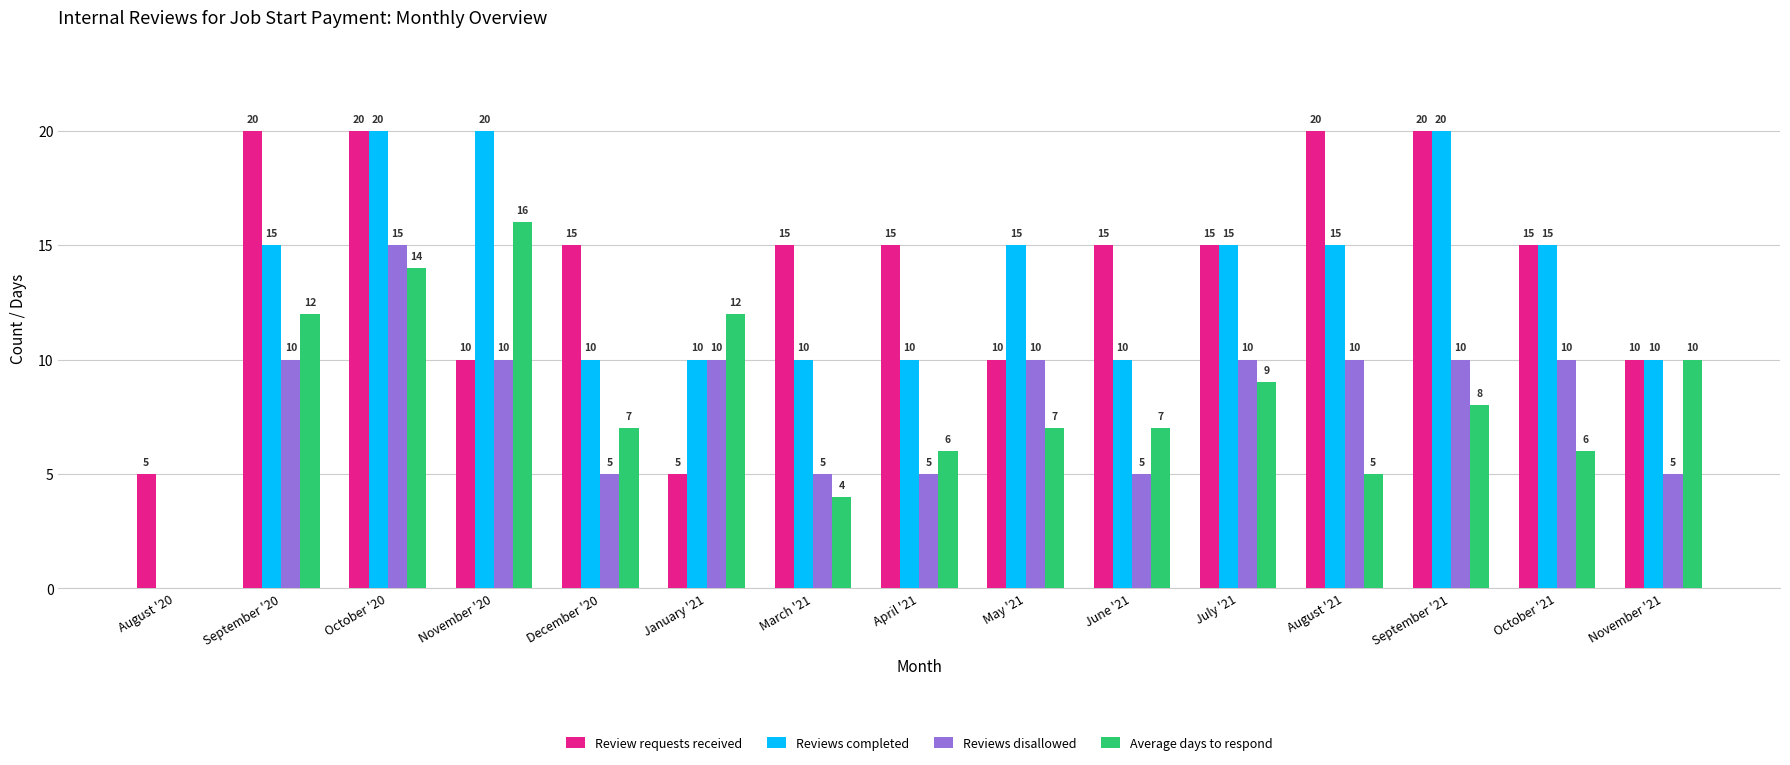

How many categories are shown in the chart?

15